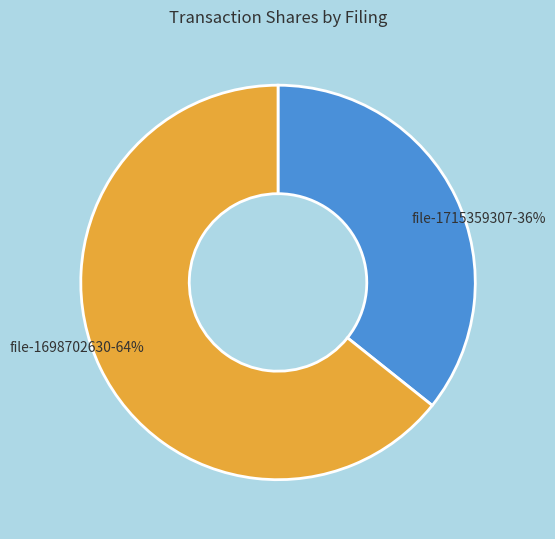

Is there a majority slice in this chart?

Yes